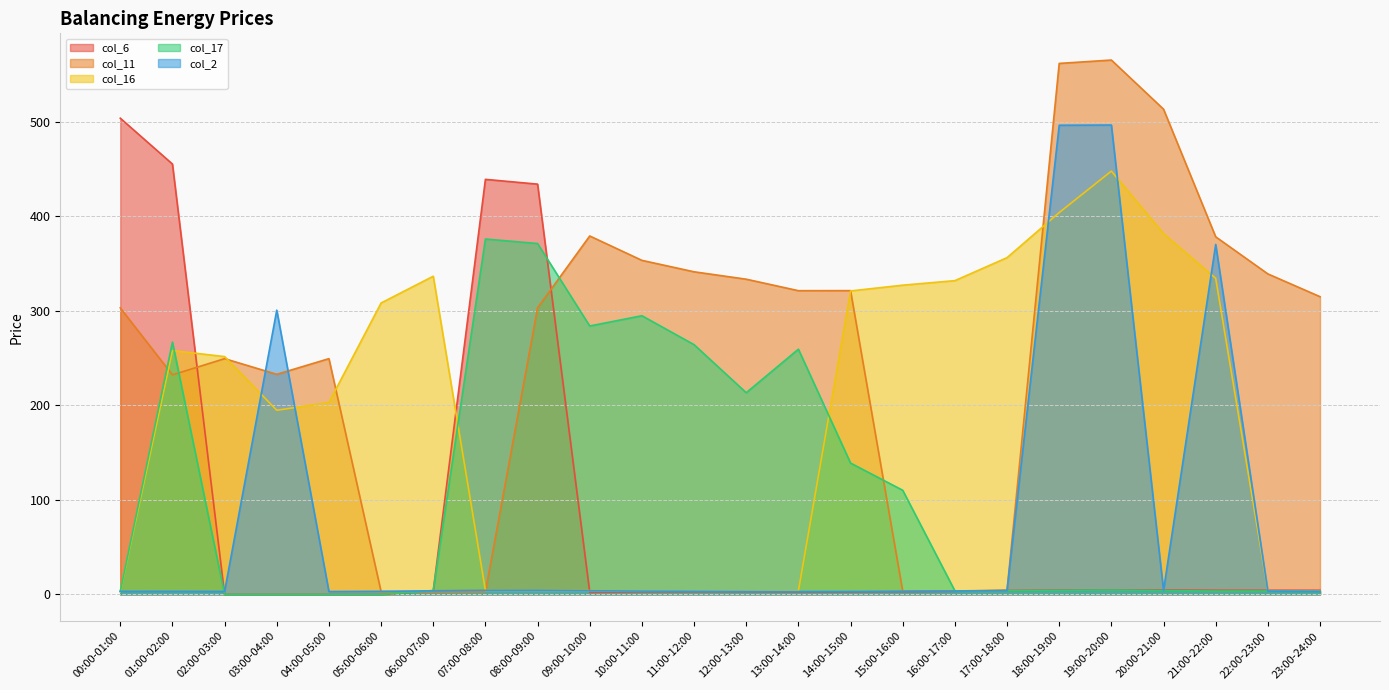

How many lines are shown in the chart?

5